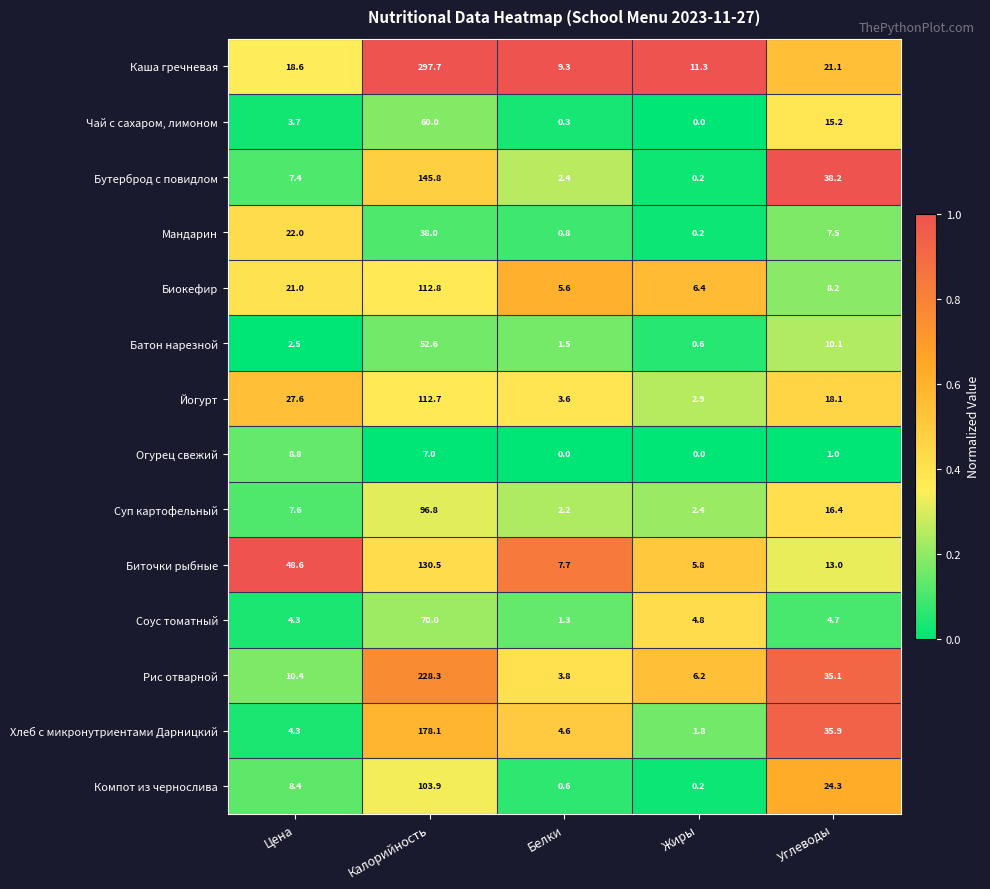

Where does the Хлеб с микронутриентами Дарницкий series first go above 4?

Цена